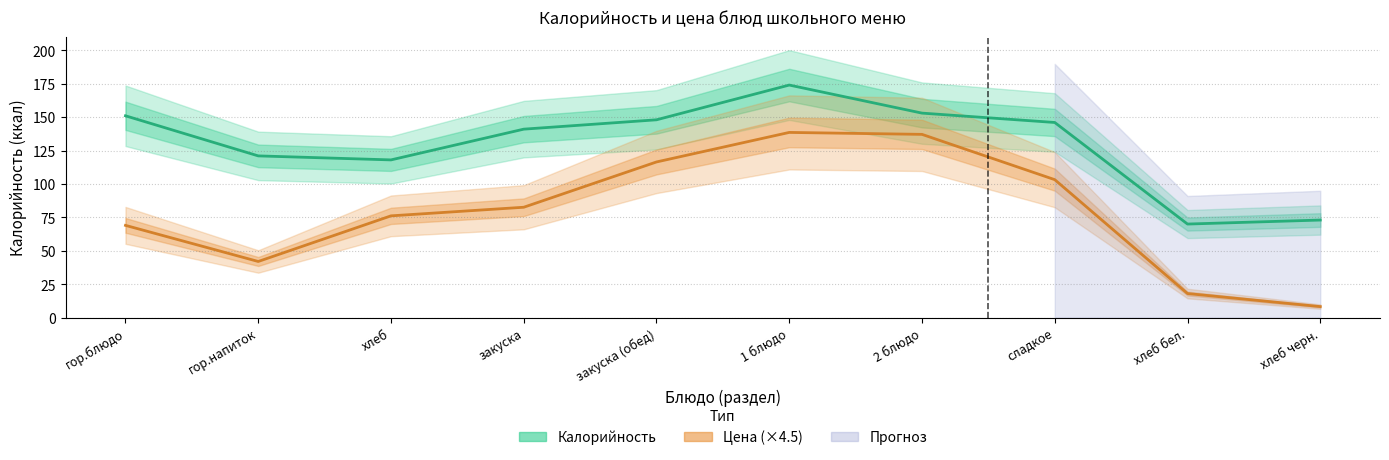

Is it true that Калорийность equals 121.0 at гор.напиток?

True